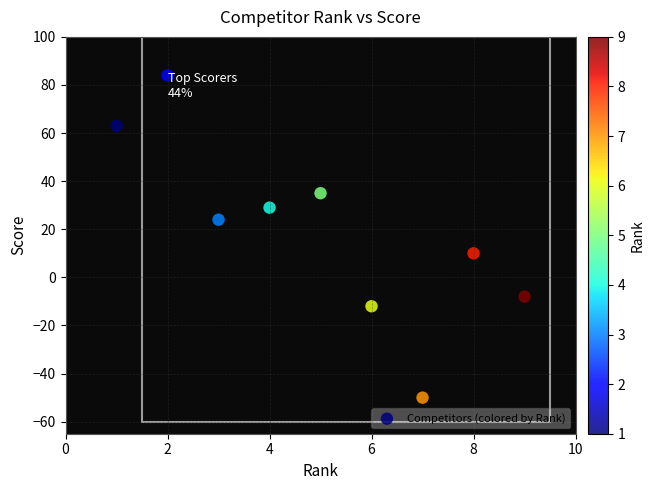

What is the average Y value?

19